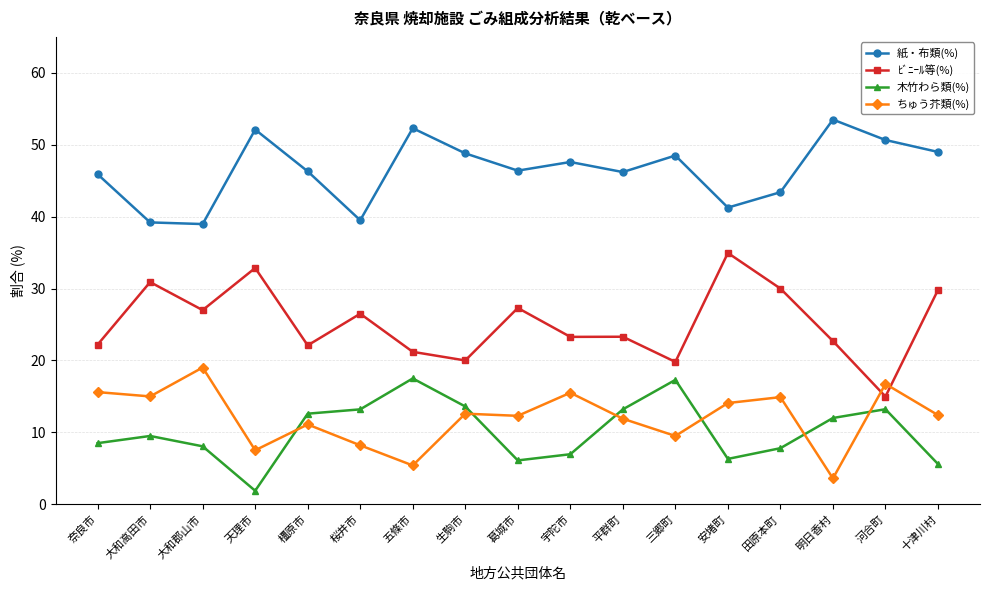

What is the label of the 10th point from the left?

宇陀市